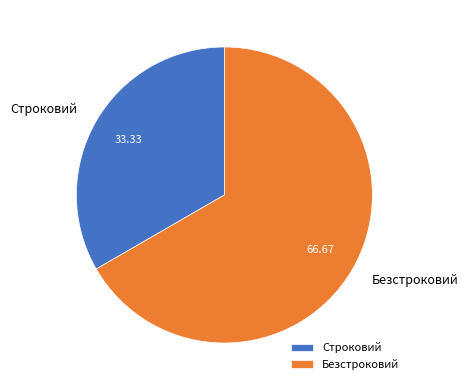

How many segments does this pie chart have?

2